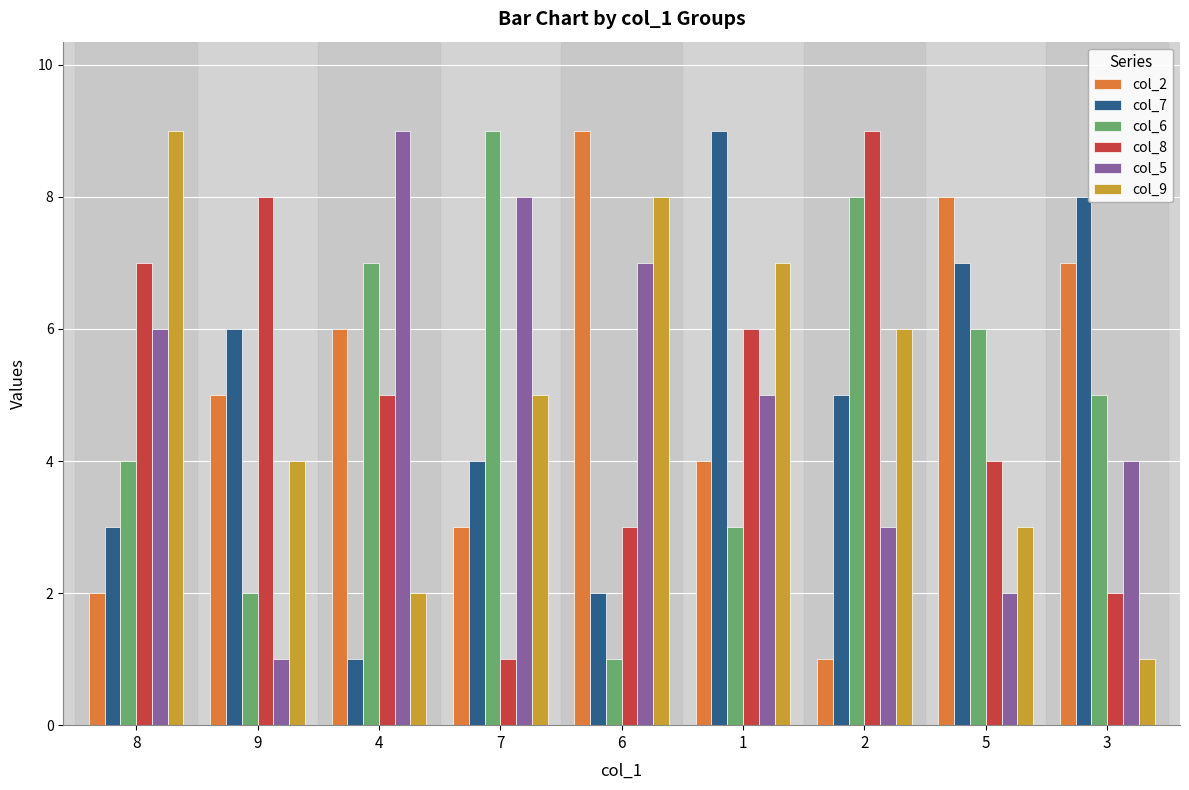

Reading left to right, list all the values displayed in this chart.

col_2: 8=2	9=5	4=6	7=3	6=9	1=4	2=1	5=8	3=7
col_7: 8=3	9=6	4=1	7=4	6=2	1=9	2=5	5=7	3=8
col_6: 8=4	9=2	4=7	7=9	6=1	1=3	2=8	5=6	3=5
col_8: 8=7	9=8	4=5	7=1	6=3	1=6	2=9	5=4	3=2
col_5: 8=6	9=1	4=9	7=8	6=7	1=5	2=3	5=2	3=4
col_9: 8=9	9=4	4=2	7=5	6=8	1=7	2=6	5=3	3=1